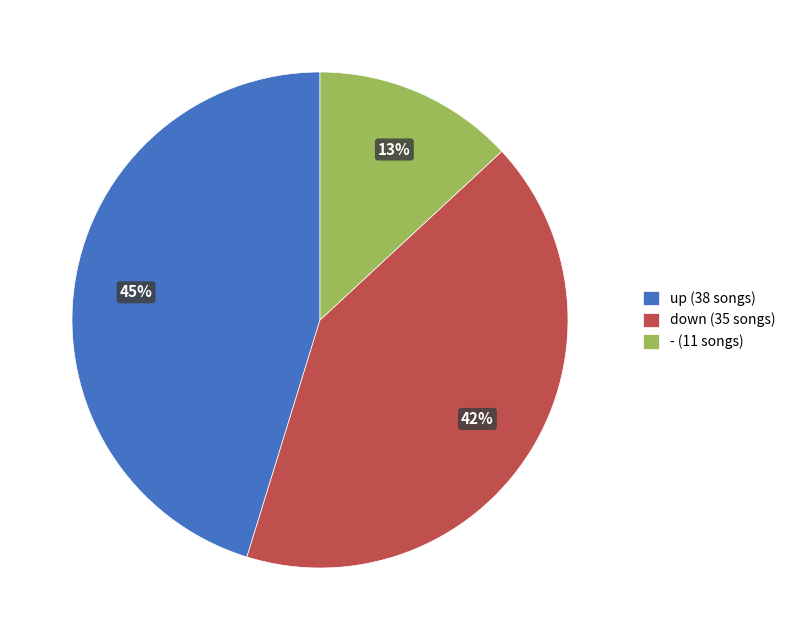

Is the sum of up (38 songs) and - (11 songs) greater than half?

Yes